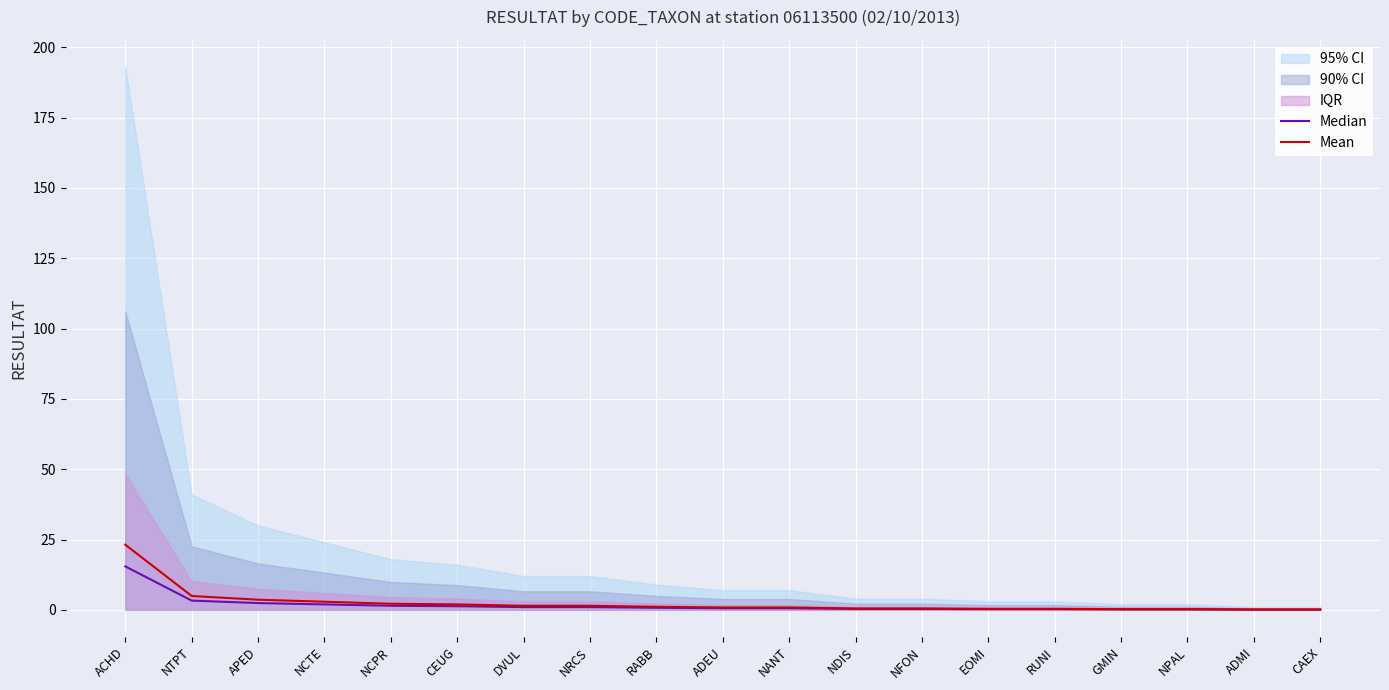

How many lines are shown in the chart?

2